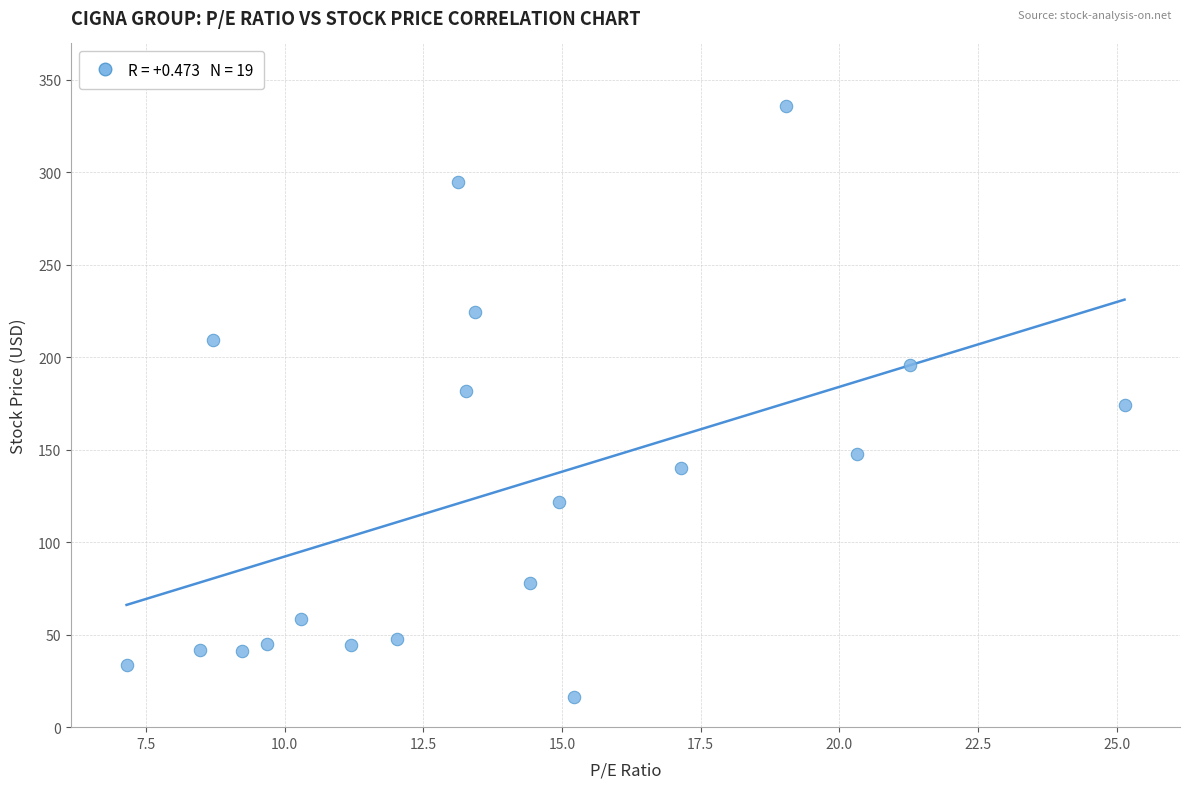

Count the number of points in this scatter plot.

19